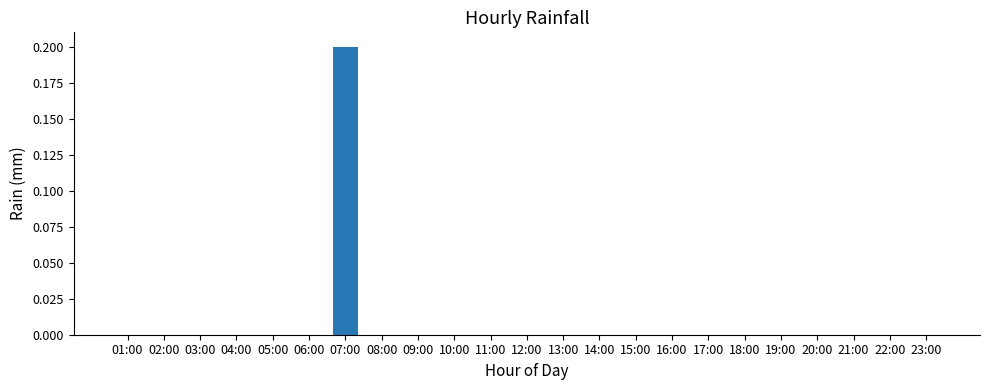

The value at 23:00 is 0.0. True or false?

True